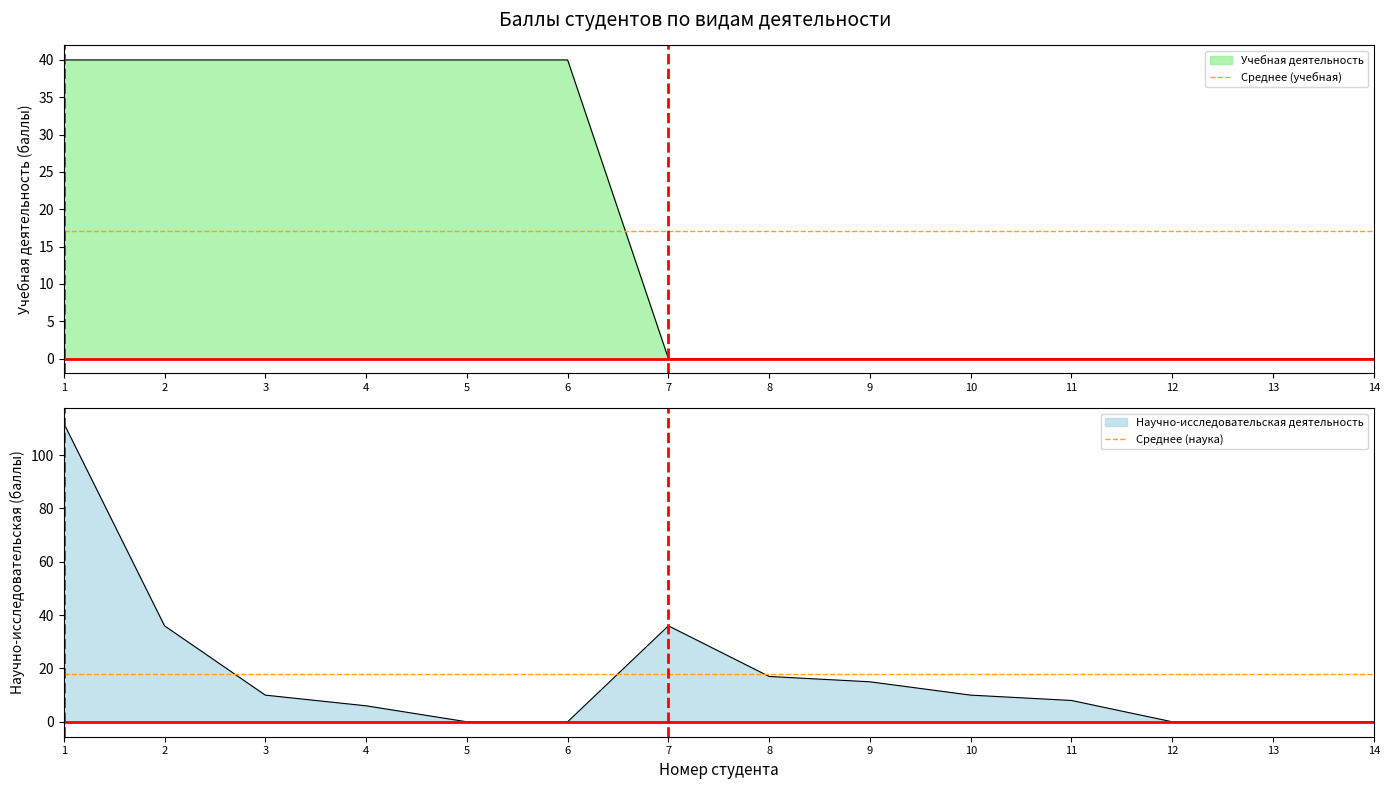

Is it true that Среднее (наука) equals 17.9 at 11?

True